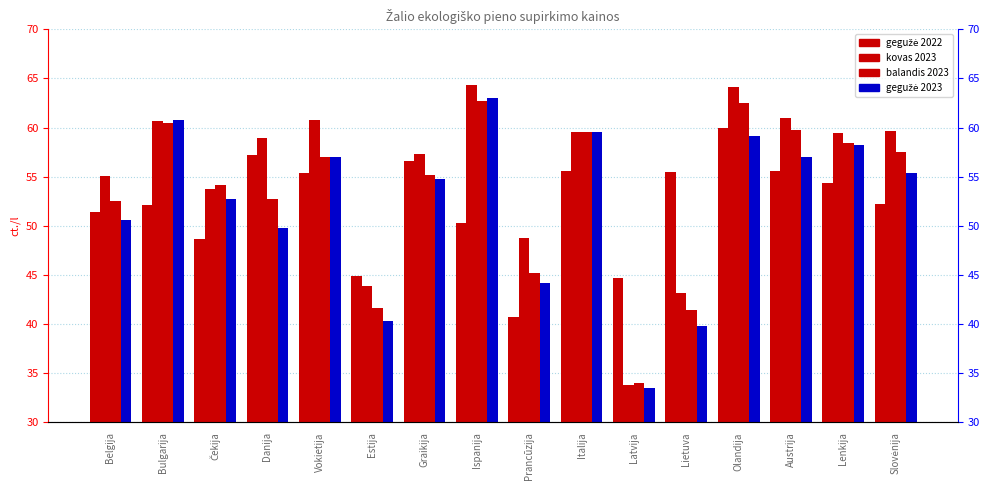

How many data points in gegužė 2022 are less than 54?

8